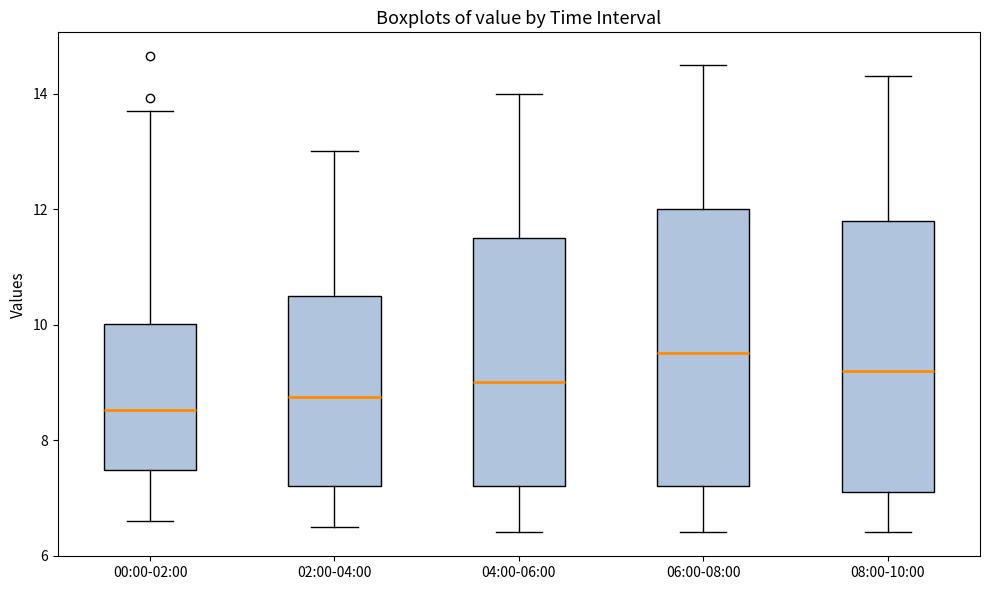

Reading left to right, transcribe this box plot: for each box, give where its median line is, the range the box spans, and where its two whiskers end, as read against the y-axis. The values are not printed on the chart, so give them approximately, as read against the axis.

00:00-02:00: median 8.6, box 7.4 to 10.0, whiskers 6.6 to 13.8
02:00-04:00: median 8.8, box 7.2 to 10.6, whiskers 6.6 to 13.0
04:00-06:00: median 9.0, box 7.2 to 11.6, whiskers 6.4 to 14.0
06:00-08:00: median 9.6, box 7.2 to 12.0, whiskers 6.4 to 14.6
08:00-10:00: median 9.2, box 7.2 to 11.8, whiskers 6.4 to 14.4